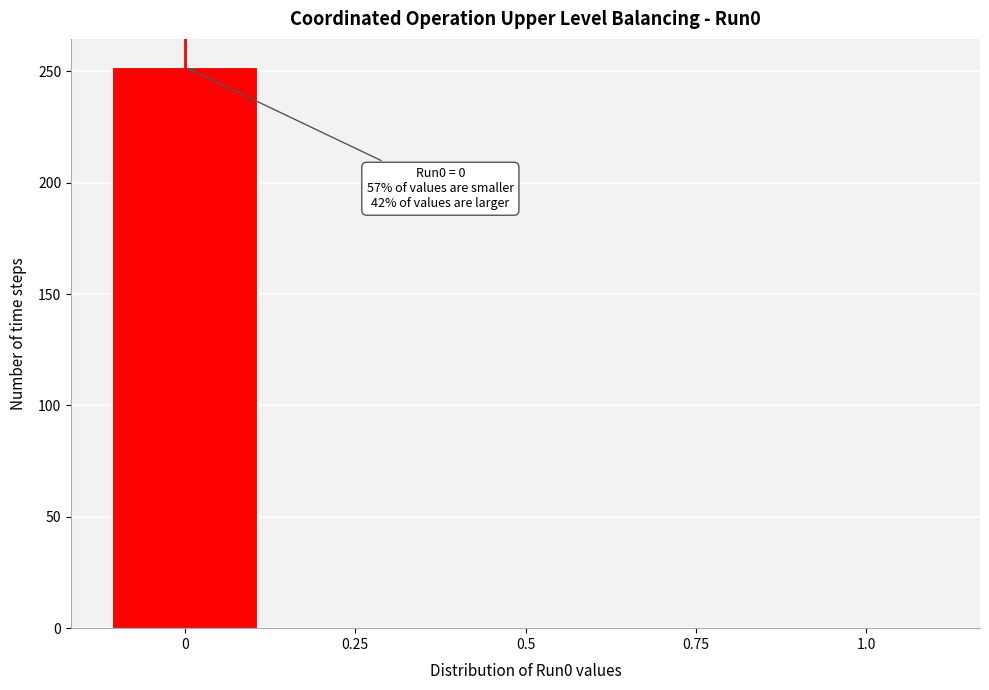

Reading left to right, what are all the values shown in this chart?

0=252	0.25=0	0.5=0	0.75=0	1.0=0